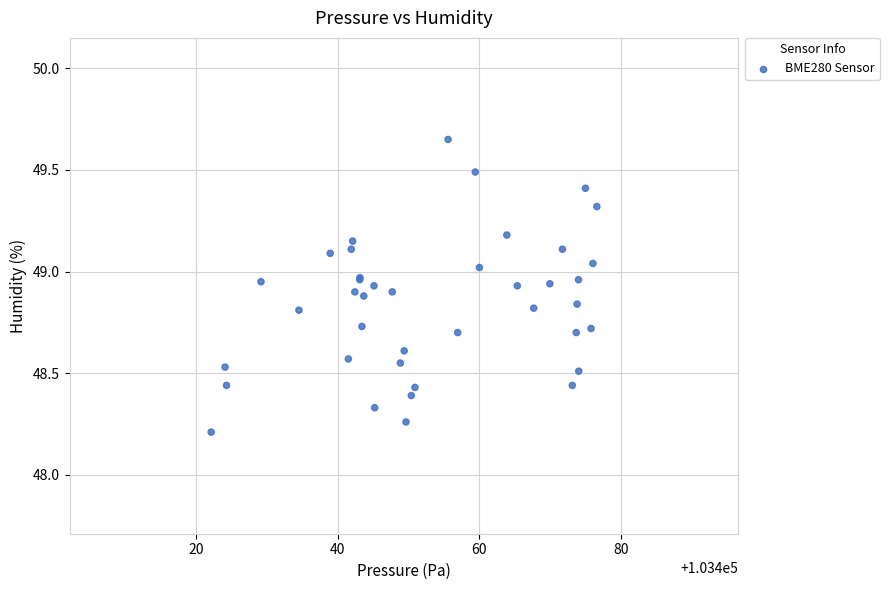

What Y value in the scatter plot is closest to 48?

48.2